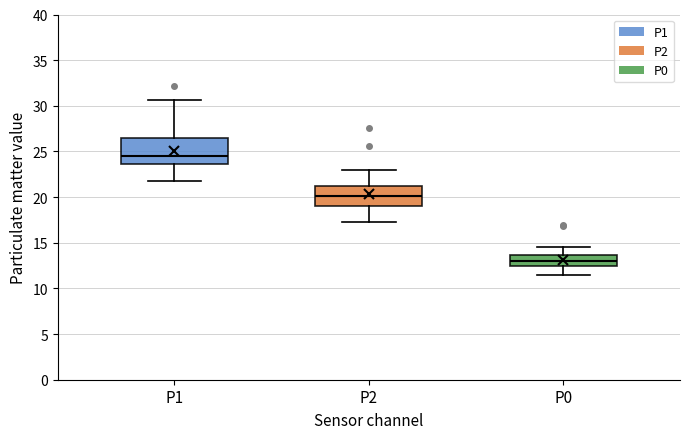

Reading left to right, transcribe this box plot: for each box, give where its median line is, the range the box spans, and where its two whiskers end, as read against the y-axis. The values are not printed on the chart, so give them approximately, as read against the axis.

P1: median 24.5, box 23.5 to 26.5, whiskers 22.0 to 30.5
P2: median 20.0, box 19.0 to 21.0, whiskers 17.5 to 23.0
P0: median 13.0, box 12.5 to 13.5, whiskers 11.5 to 14.5